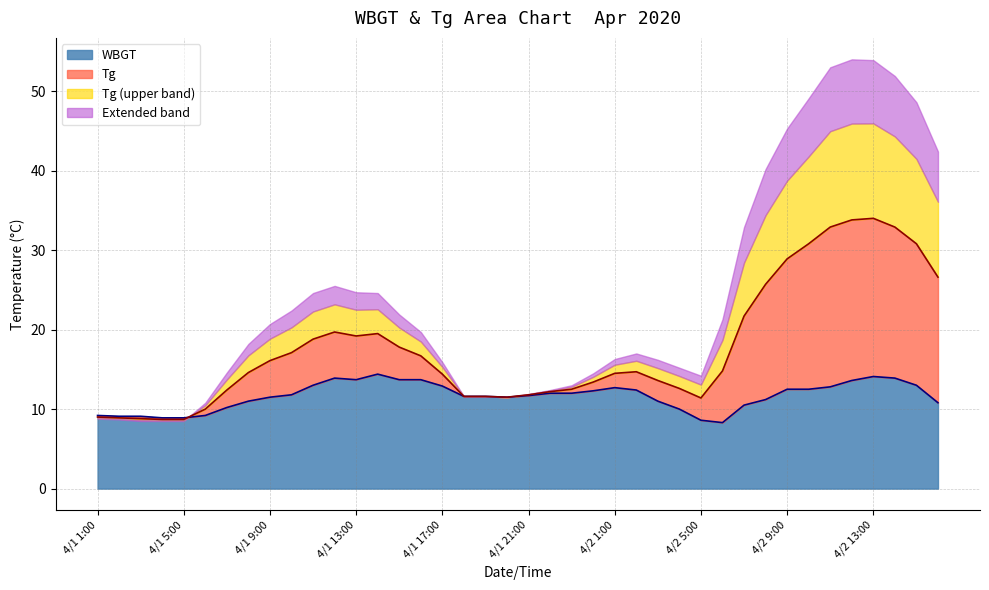

What is the label of the 1st point from the left?

4/1 1:00